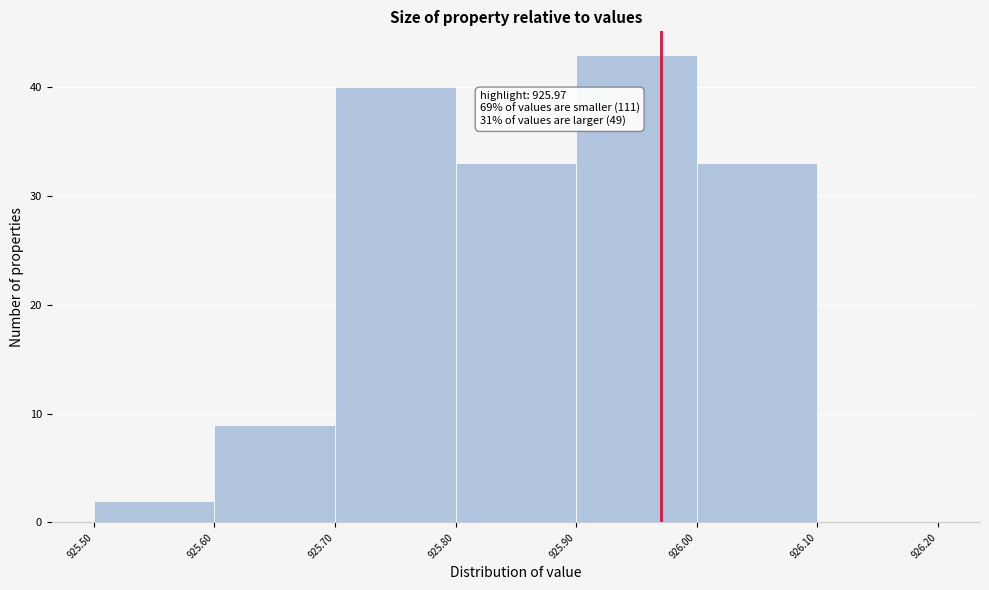

Which range on the x-axis has the tallest bar?

925.90 to 926.00